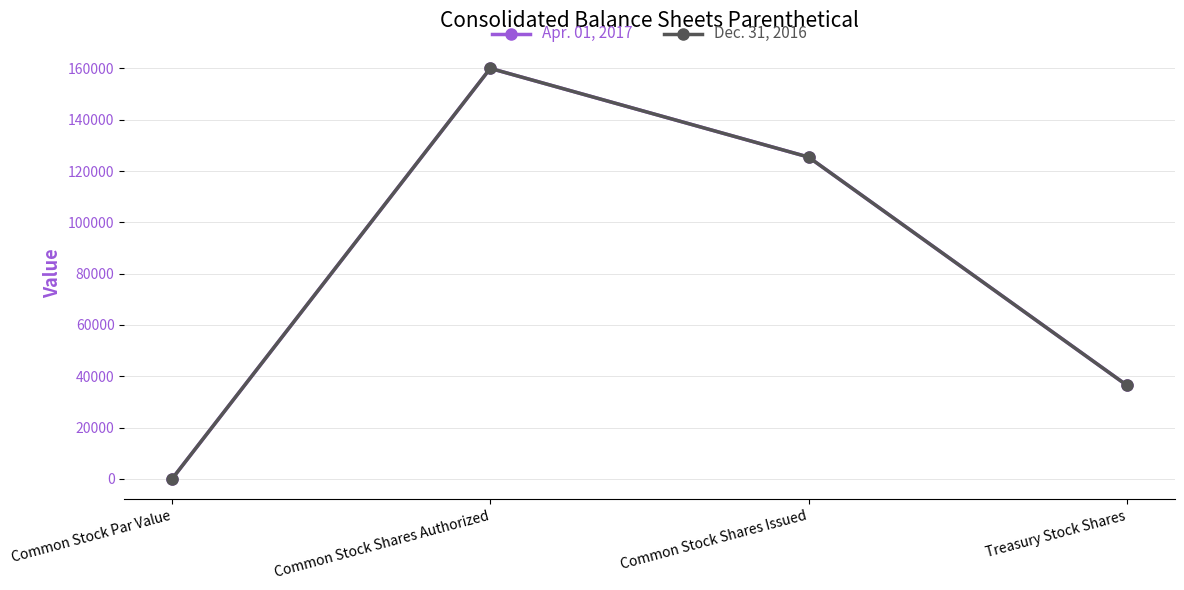

At which label does Dec. 31, 2016 reach its minimum?

Common Stock Par Value